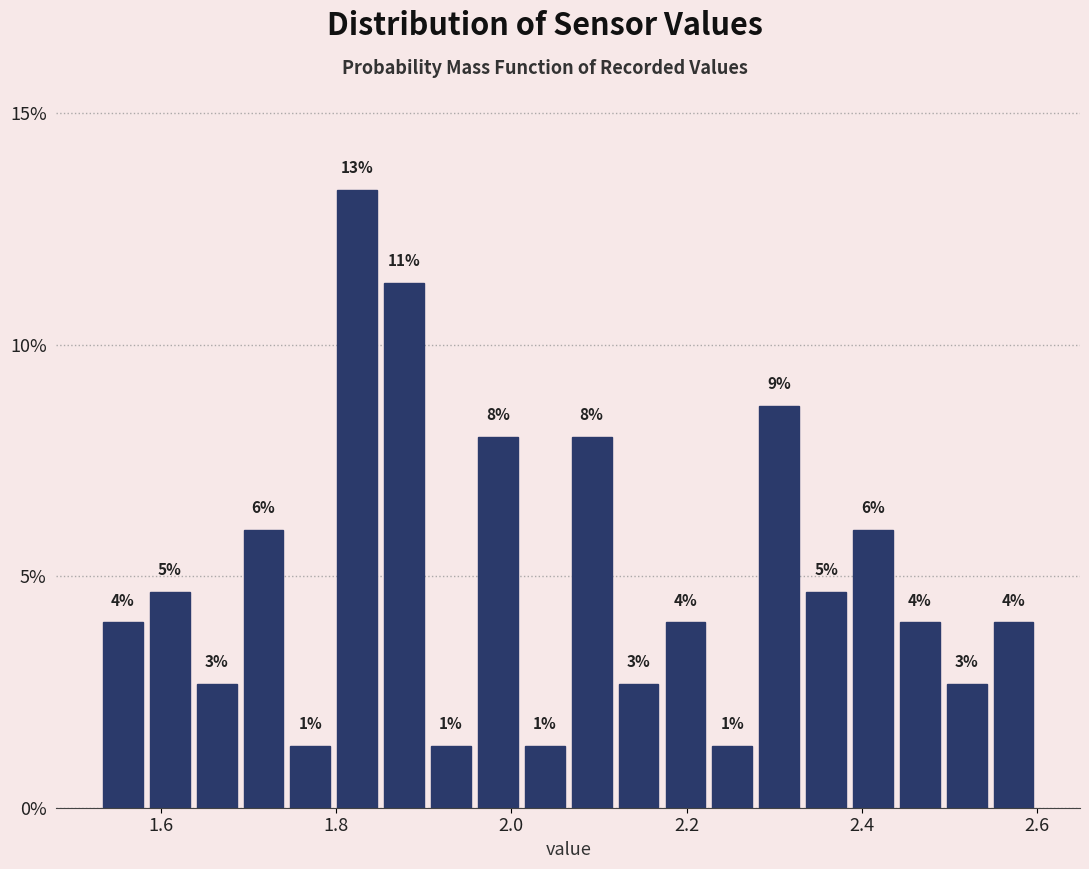

Around what value on the x-axis is the tallest bar? Give the approximate position of its centre, as read against the axis.

1.82